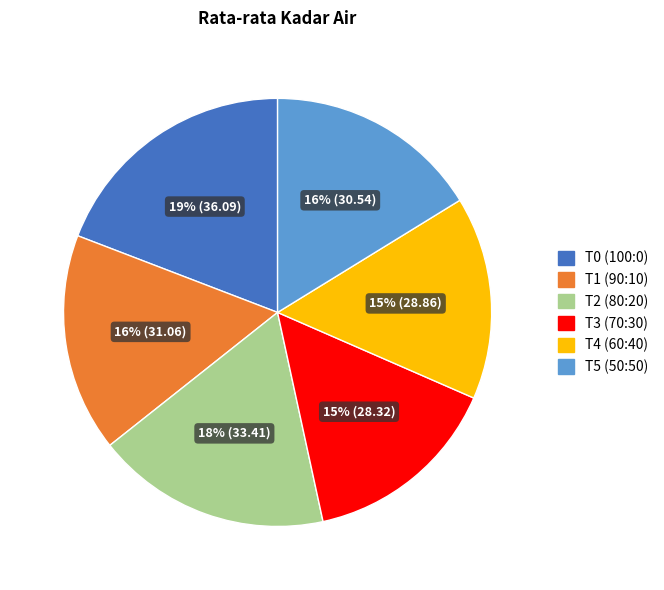

What is the ratio of the value at T1 (90:10) to the value at T2 (80:20)?

0.9